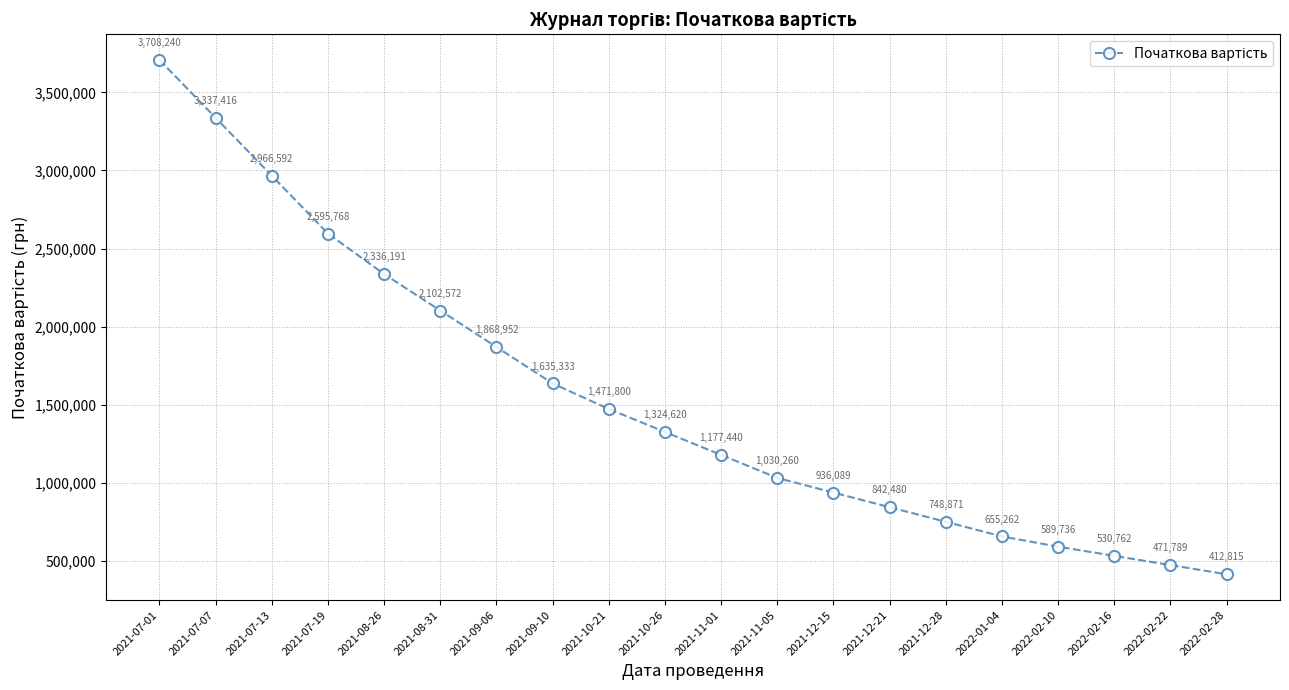

Which has a higher value, 2021-12-15 or 2021-11-01?

2021-11-01